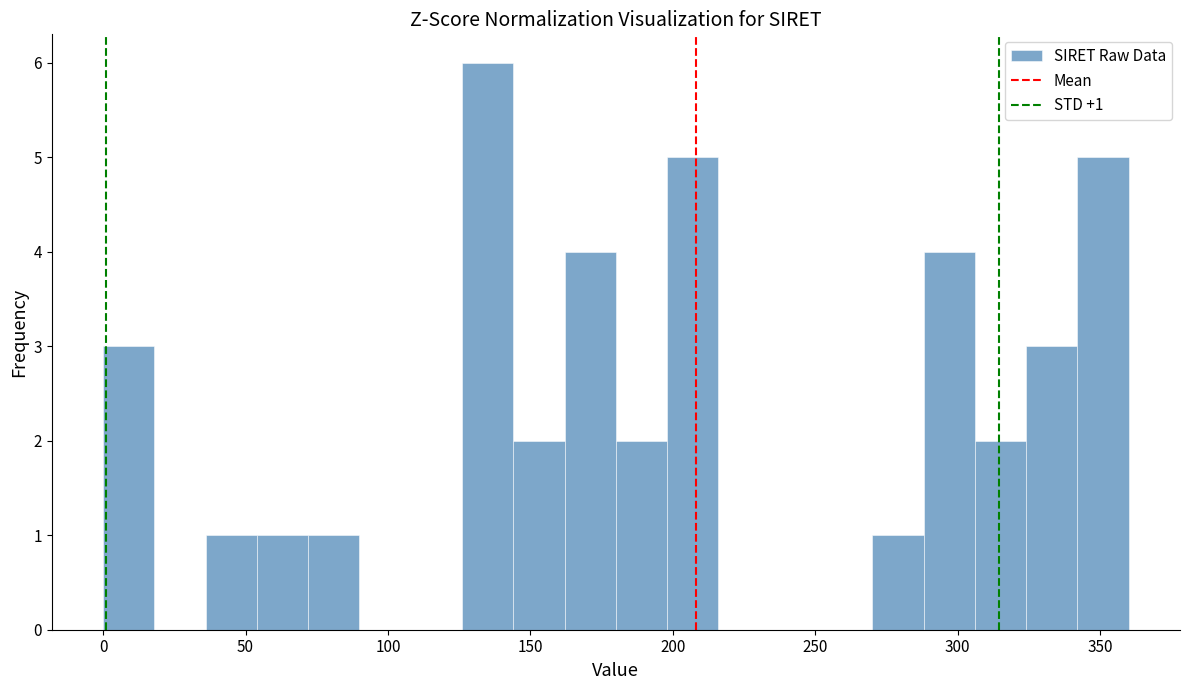

Read against the x-axis, roughly where is the centre of the tallest bar?

135